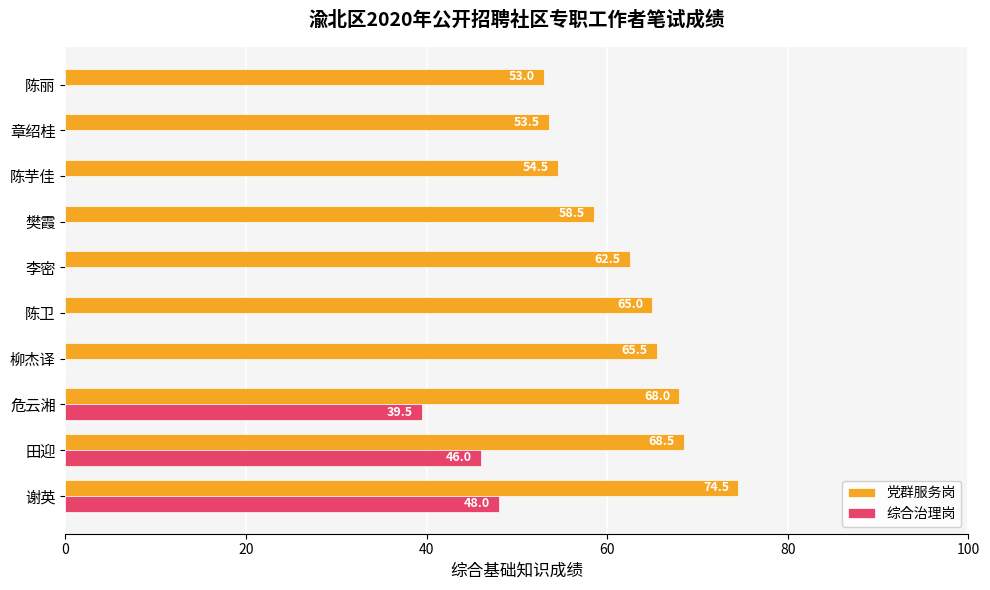

Count the number of data series in this chart.

2